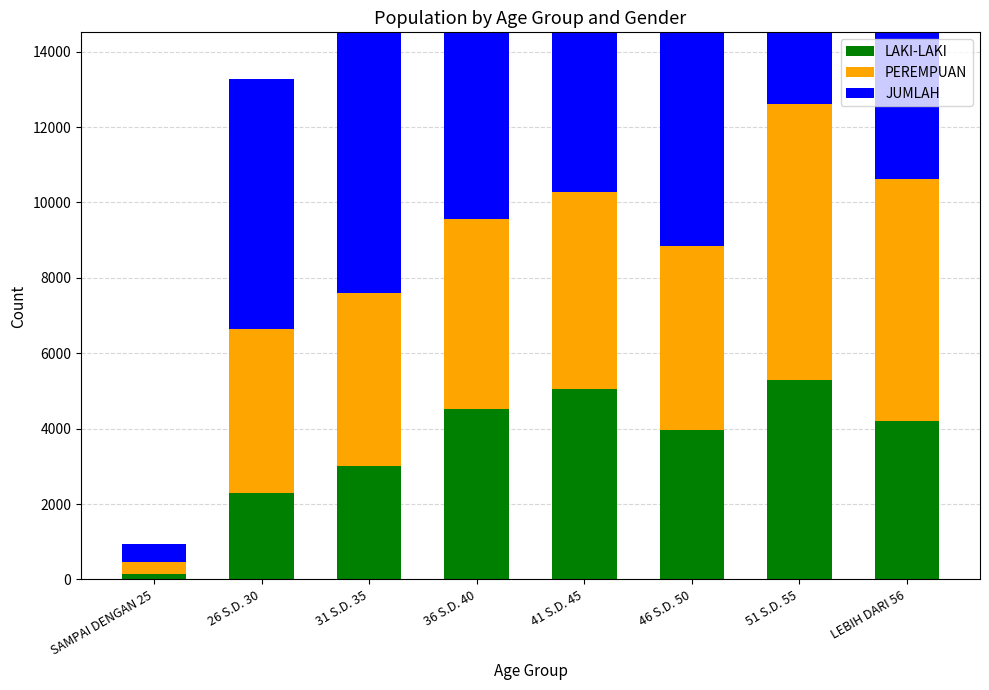

Reading left to right, what are all the values shown in this chart?

LAKI-LAKI: SAMPAI DENGAN 25=156	26 S.D. 30=2290	31 S.D. 35=3020	36 S.D. 40=4521	41 S.D. 45=5061	46 S.D. 50=3955	51 S.D. 55=5292	LEBIH DARI 56=4213
PEREMPUAN: SAMPAI DENGAN 25=320	26 S.D. 30=4347	31 S.D. 35=4577	36 S.D. 40=5051	41 S.D. 45=5219	46 S.D. 50=4890	51 S.D. 55=7326	LEBIH DARI 56=6396
JUMLAH: SAMPAI DENGAN 25=476	26 S.D. 30=6637	31 S.D. 35=7597	36 S.D. 40=9572	41 S.D. 45=10280	46 S.D. 50=8845	51 S.D. 55=12618	LEBIH DARI 56=10609